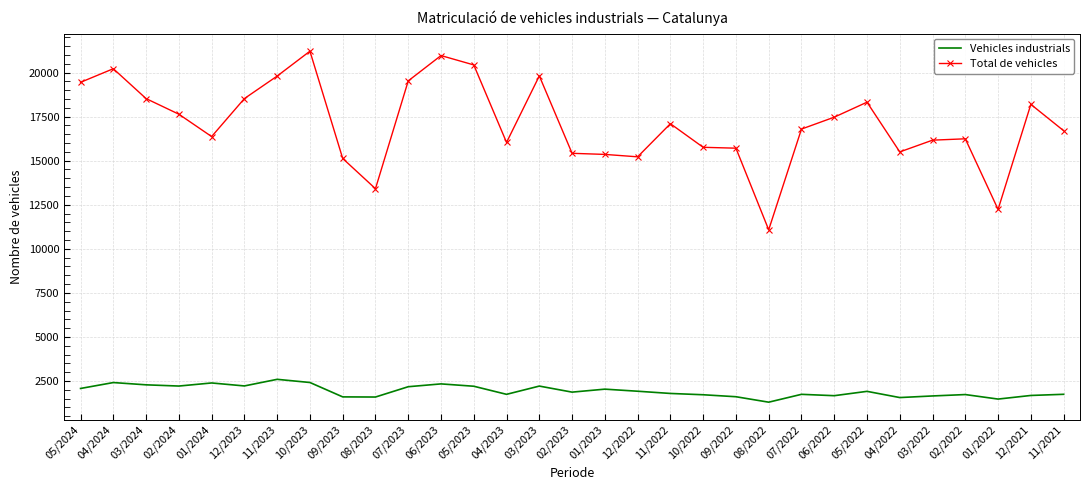

What is the average value of the Total de vehicles series?

17106